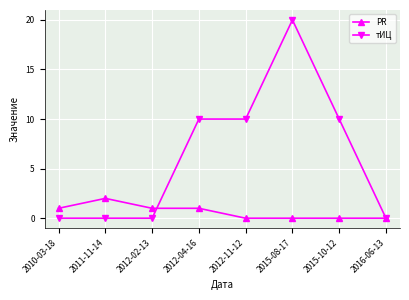

Between which two adjacent categories do тИЦ and PR first intersect?

2012-02-13 and 2012-04-16